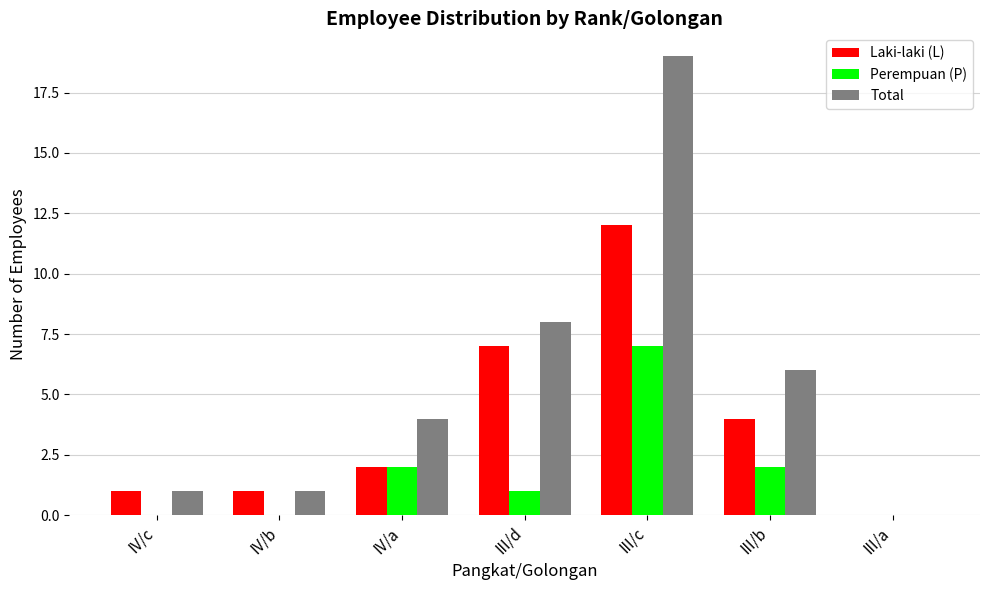

What is the sum of all Laki-laki (L) values?

27